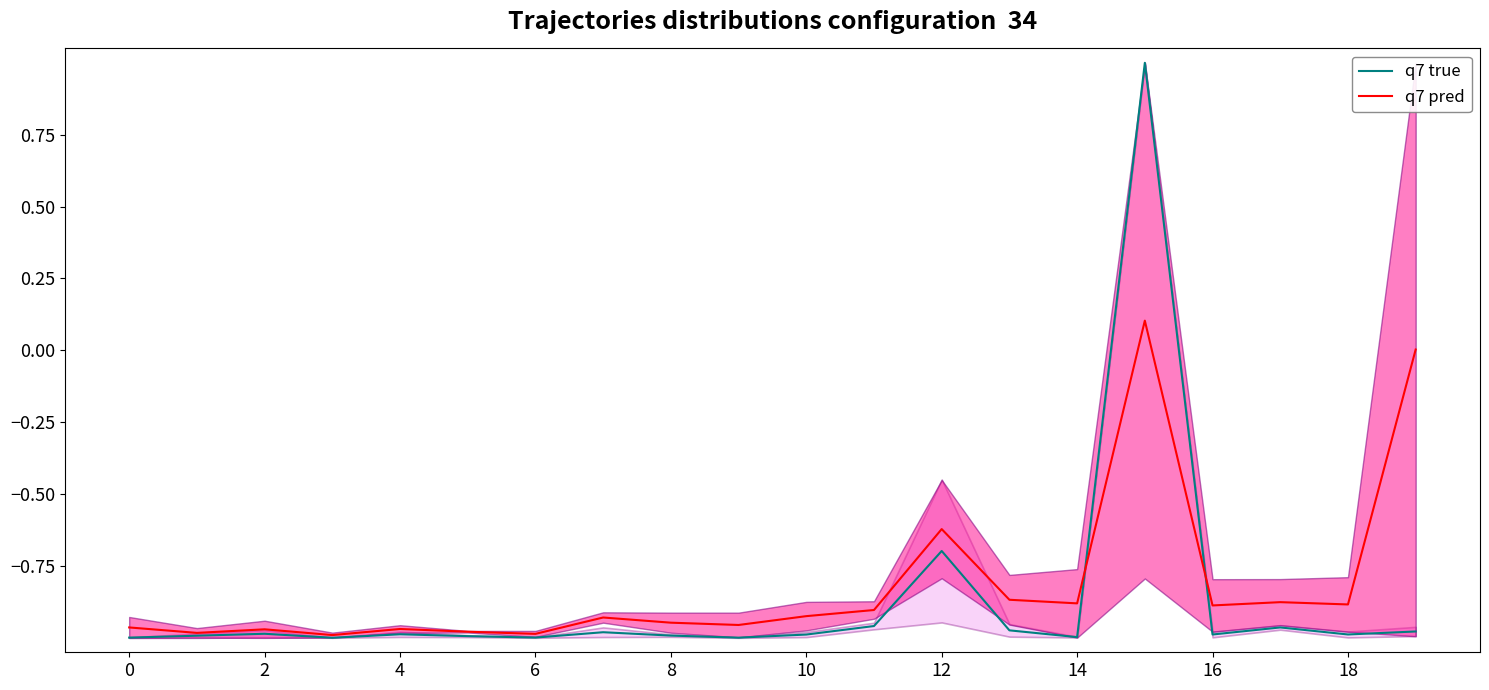

Rank the series by their maximum value, from highest to lowest.

q7 true, q7 pred